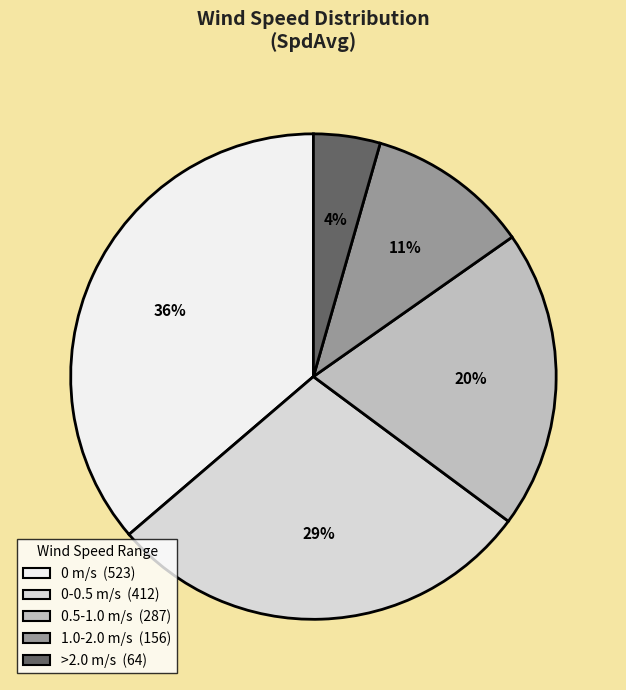

Does any single category account for the majority?

No